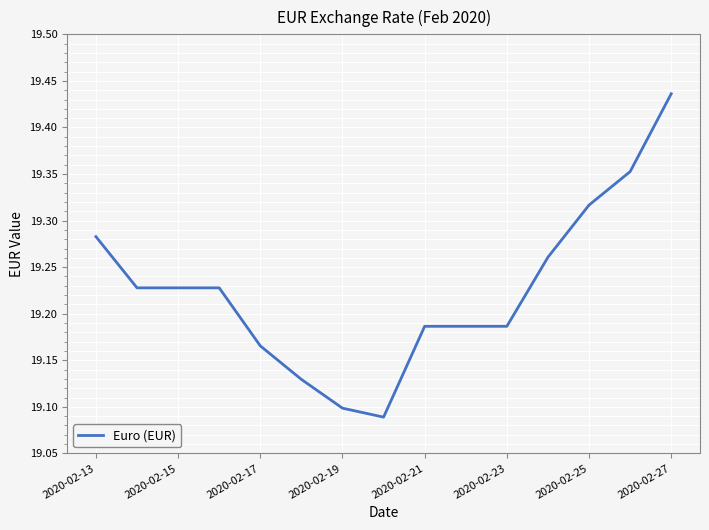

What is the difference between the maximum and minimum values?

0.3